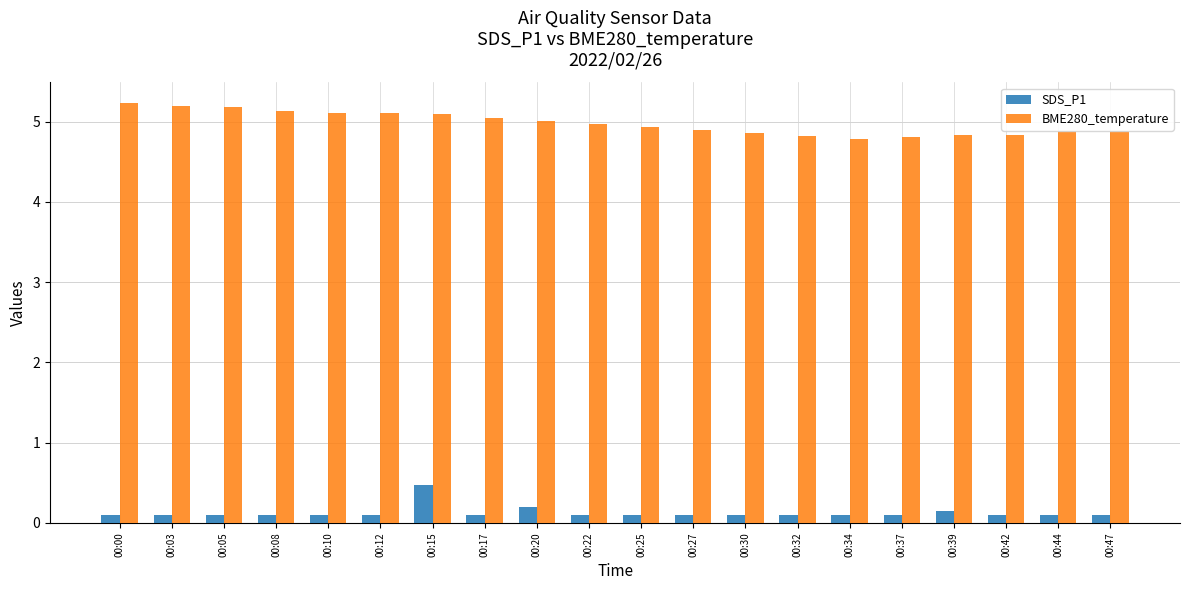

List the series in order of their peak value, lowest first.

SDS_P1, BME280_temperature